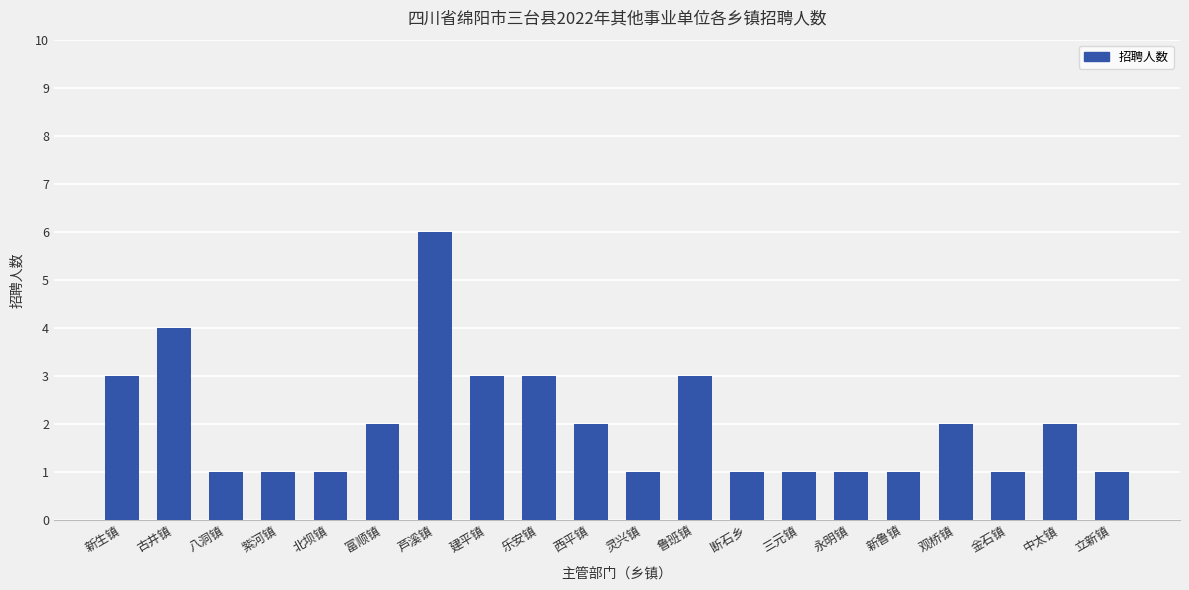

How many categories are shown in the chart?

20